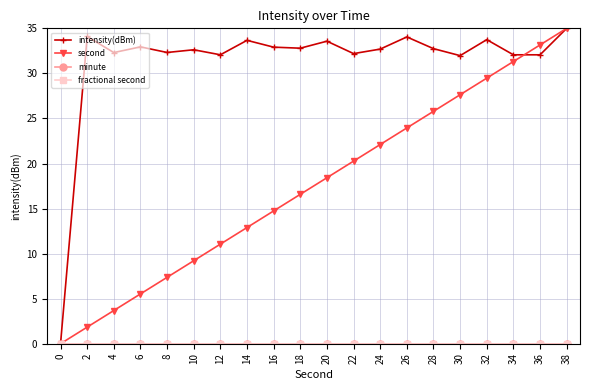

The minute series shows 0.0 at 34. True or false?

True